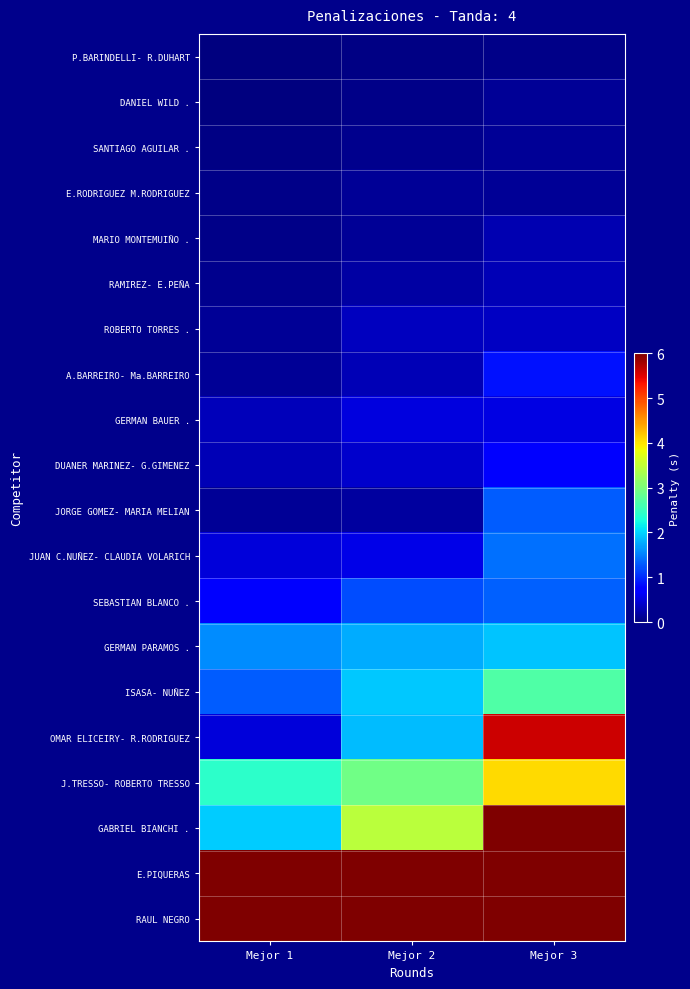

Reading right to left, transcribe all the data shown in this chart.

P.BARINDELLI- R.DUHART: Mejor 3=0.1	Mejor 2=0.0	Mejor 1=0.0
DANIEL WILD .: Mejor 3=0.1	Mejor 2=0.1	Mejor 1=0.0
SANTIAGO AGUILAR .: Mejor 3=0.1	Mejor 2=0.1	Mejor 1=0.0
E.RODRIGUEZ M.RODRIGUEZ: Mejor 3=0.1	Mejor 2=0.1	Mejor 1=0.1
MARIO MONTEMUIÑO .: Mejor 3=0.3	Mejor 2=0.1	Mejor 1=0.1
RAMIREZ- E.PEÑA: Mejor 3=0.3	Mejor 2=0.2	Mejor 1=0.1
ROBERTO TORRES .: Mejor 3=0.4	Mejor 2=0.3	Mejor 1=0.1
A.BARREIRO- Ma.BARREIRO: Mejor 3=0.8	Mejor 2=0.3	Mejor 1=0.1
GERMAN BAUER .: Mejor 3=0.5	Mejor 2=0.5	Mejor 1=0.3
DUANER MARINEZ- G.GIMENEZ: Mejor 3=0.7	Mejor 2=0.4	Mejor 1=0.3
JORGE GOMEZ- MARIA MELIAN: Mejor 3=1.3	Mejor 2=0.2	Mejor 1=0.1
JUAN C.NUÑEZ- CLAUDIA VOLARICH: Mejor 3=1.4	Mejor 2=0.6	Mejor 1=0.5
SEBASTIAN BLANCO .: Mejor 3=1.3	Mejor 2=1.2	Mejor 1=0.7
GERMAN PARAMOS .: Mejor 3=1.9	Mejor 2=1.8	Mejor 1=1.6
ISASA- NUÑEZ: Mejor 3=2.7	Mejor 2=1.9	Mejor 1=1.3
OMAR ELICEIRY- R.RODRIGUEZ: Mejor 3=5.6	Mejor 2=1.9	Mejor 1=0.5
J.TRESSO- ROBERTO TRESSO: Mejor 3=4.1	Mejor 2=2.9	Mejor 1=2.4
GABRIEL BIANCHI .: Mejor 3=6.0	Mejor 2=3.5	Mejor 1=2.0
E.PIQUERAS: Mejor 3=6.0	Mejor 2=6.0	Mejor 1=6.0
RAUL NEGRO: Mejor 3=6.0	Mejor 2=6.0	Mejor 1=6.0